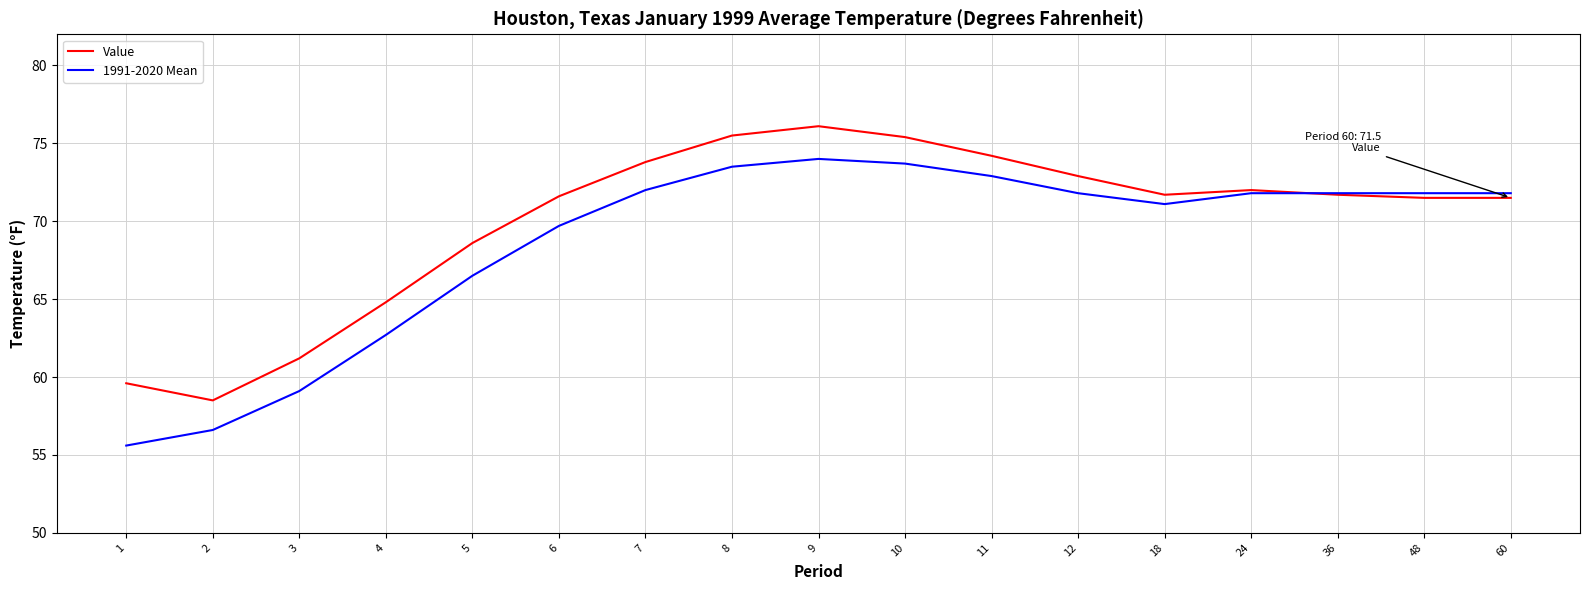

What is the maximum value shown in the chart?

76.1